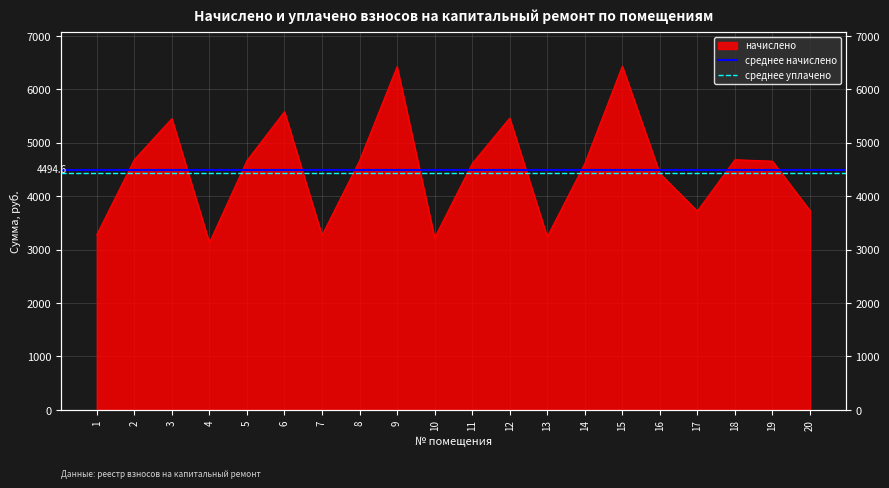

How many lines are shown in the chart?

2